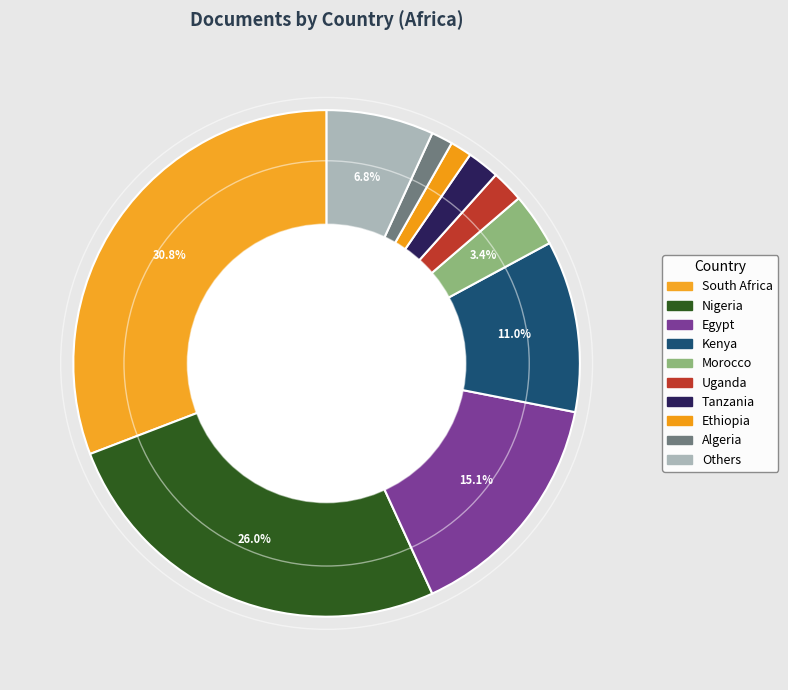

Count the number of slices in the pie.

10